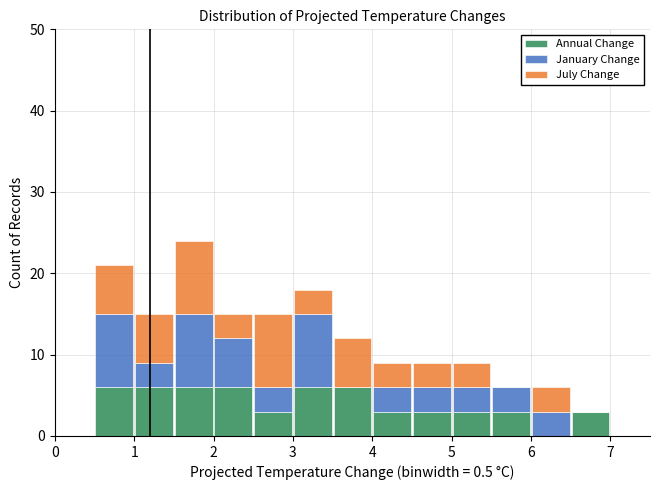

Reading left to right, transcribe this chart: for each stacked bar, give the range it covers on the x-axis and its total height. The values are not printed on the chart, so give them approximately, as read against the axis.

0.0 to 0.5: 0
0.5 to 1.0: 21
1.0 to 1.5: 15
1.5 to 2.0: 24
2.0 to 2.5: 15
2.5 to 3.0: 15
3.0 to 3.5: 18
3.5 to 4.0: 12
4.0 to 4.5: 9
4.5 to 5.0: 9
5.0 to 5.5: 9
5.5 to 6.0: 6
6.0 to 6.5: 6
6.5 to 7.0: 3